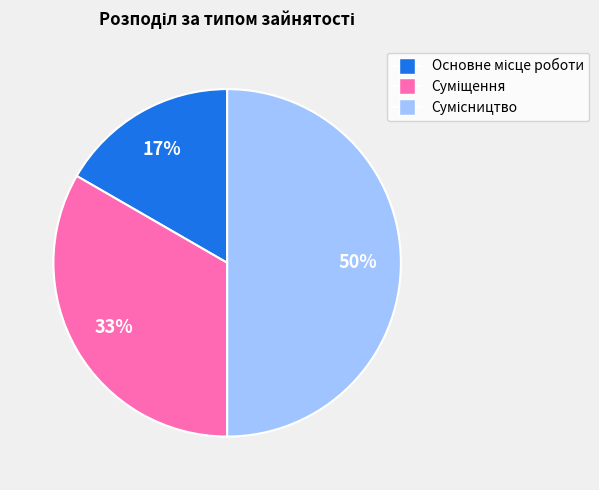

To the nearest percent, what is the difference between the largest and smallest slice percentages?

33%